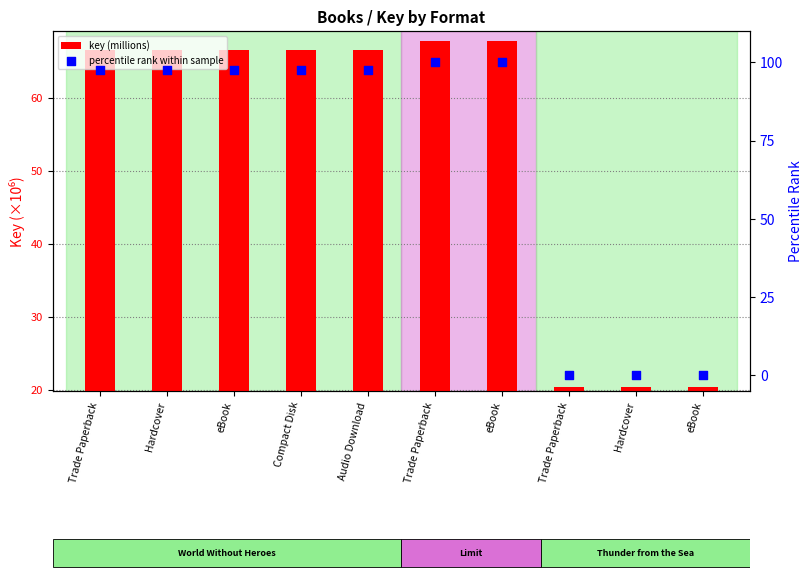

Is the value of percentile rank within sample at Compact Disk greater than the value of key (millions) at Hardcover?

Yes